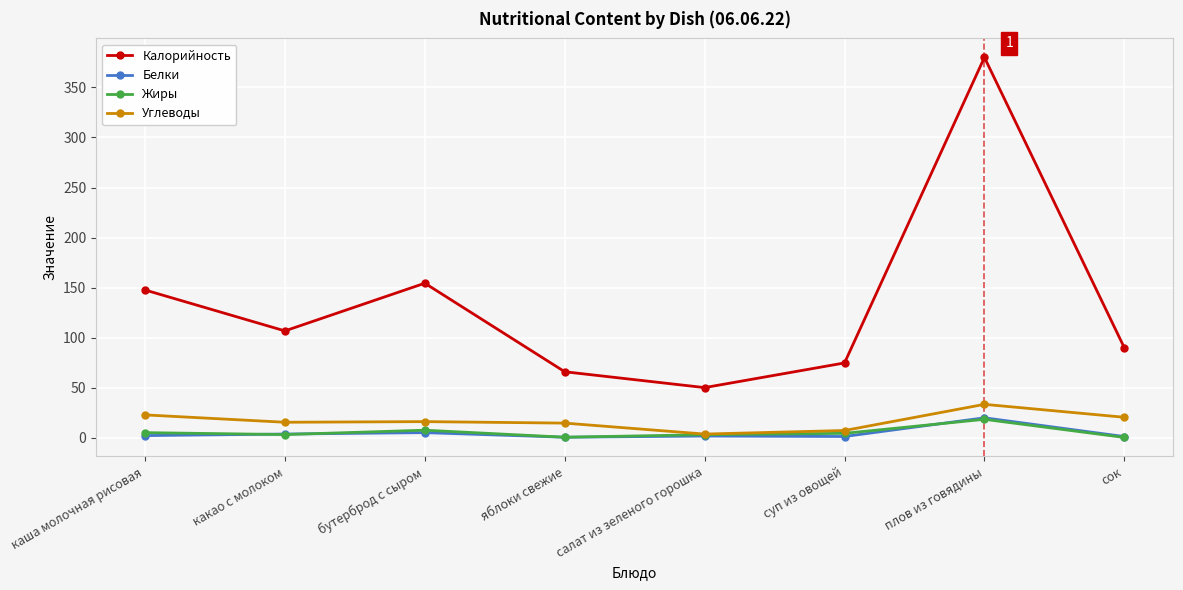

What is the label of the 4th point from the right?

салат из зеленого горошка